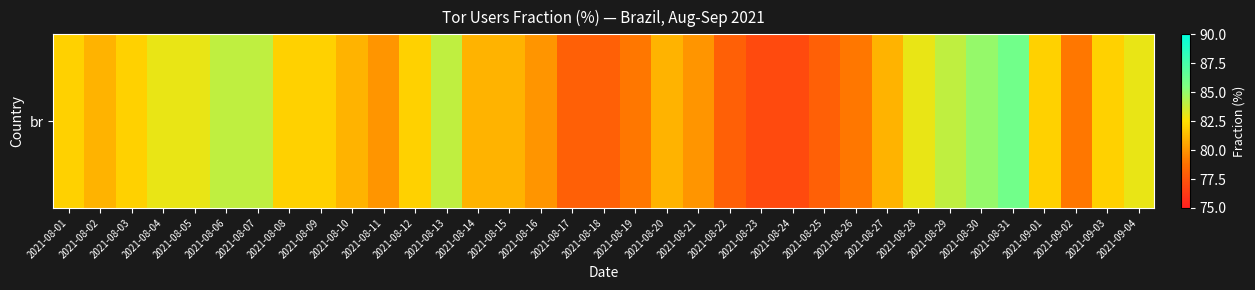

Where is the data nearest to the value 81?

2021-08-02